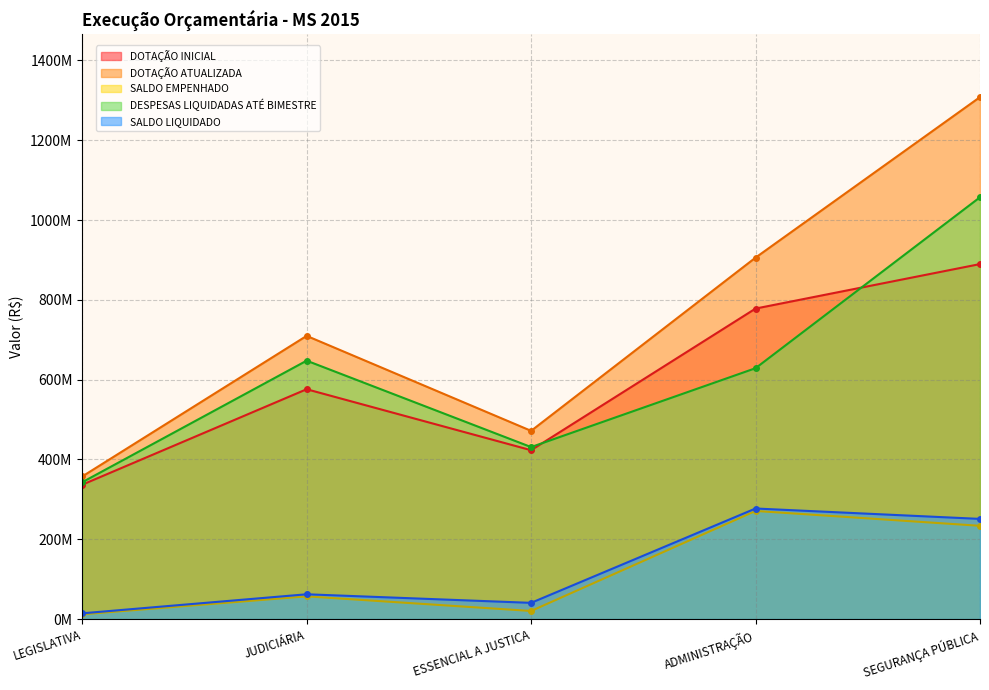

Does the chart have visible grid lines?

Yes